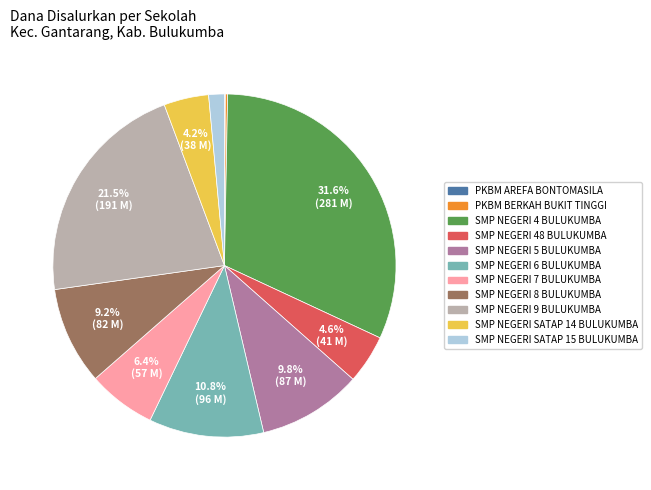

Is there a majority slice in this chart?

No